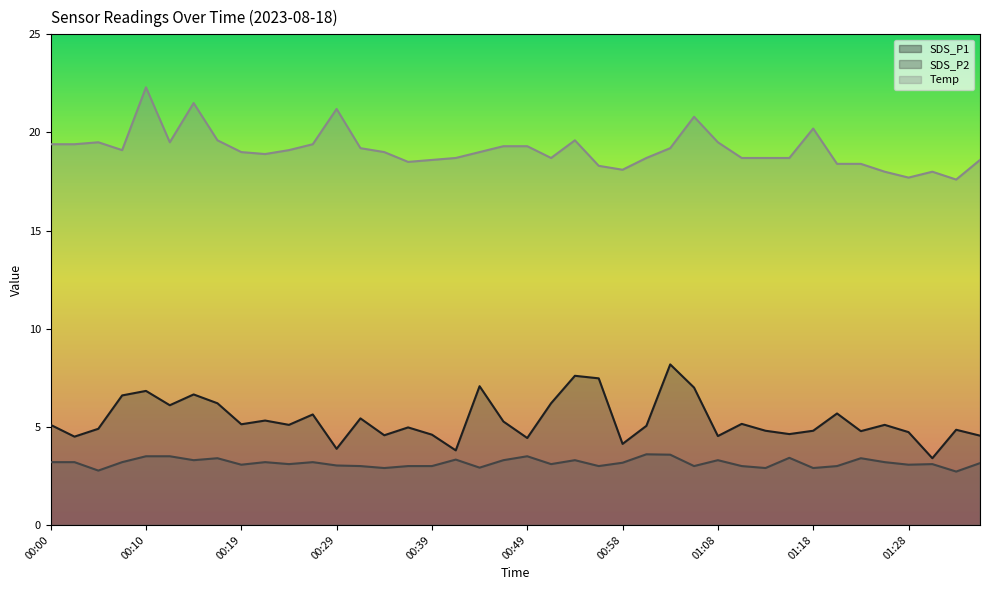

What is the difference between the maximum and minimum values in the SDS_P1 series?

4.8